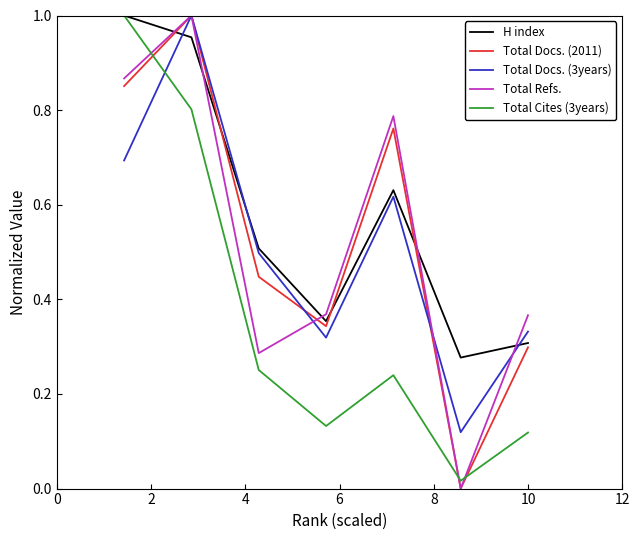

True or false: Total Docs. (2011) and Total Docs. (3years) intersect in this chart.

True